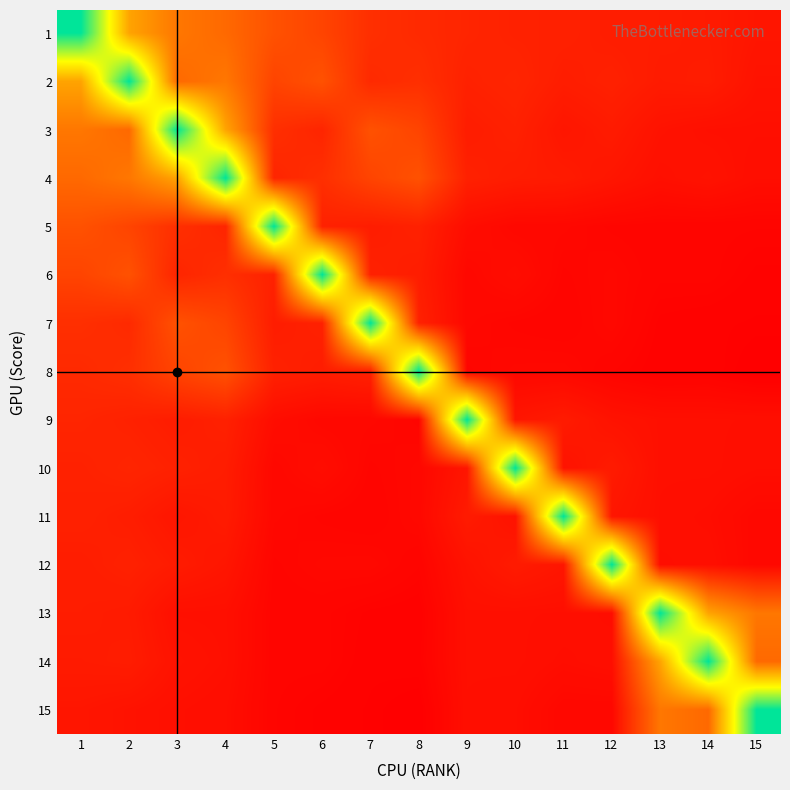

Reading right to left, list all the values displayed in this chart.

1: 15=403	14=440	13=451	12=455	11=480	10=484	9=509	8=541	7=577	6=723	5=815	4=977	3=1073	2=1383	1=2890
2: 15=382	14=451	13=440	12=480	11=455	10=509	9=484	8=577	7=541	6=815	5=723	4=1073	3=977	2=2890	1=1383
3: 15=360	14=362	13=382	12=440	11=403	10=480	9=451	8=723	7=815	6=509	5=577	4=1383	3=2890	2=977	1=1073
4: 15=349	14=382	13=362	12=403	11=440	10=451	9=480	8=815	7=723	6=577	5=509	4=2890	3=1383	2=1073	1=977
5: 15=287	14=289	13=290	12=294	11=309	10=311	9=344	8=480	7=455	6=484	5=2890	4=509	3=577	2=723	1=815
6: 15=273	14=290	13=289	12=309	11=294	10=344	9=311	8=455	7=480	6=2890	5=484	4=577	3=509	2=815	1=723
7: 15=264	14=268	13=273	12=311	11=287	10=294	9=309	8=484	7=2890	6=480	5=455	4=723	3=815	2=541	1=577
8: 15=250	14=273	13=268	12=287	11=311	10=309	9=294	8=2890	7=484	6=455	5=480	4=815	3=723	2=577	1=541
9: 15=357	14=360	13=362	12=382	11=440	10=403	9=2890	8=294	7=309	6=311	5=344	4=480	3=451	2=484	1=509
10: 15=349	14=362	13=360	12=440	11=382	10=2890	9=403	8=309	7=294	6=344	5=311	4=451	3=480	2=509	1=484
11: 15=311	14=344	13=357	12=403	11=2890	10=382	9=440	8=311	7=287	6=294	5=309	4=440	3=403	2=455	1=480
12: 15=309	14=357	13=344	12=2890	11=403	10=440	9=382	8=287	7=311	6=309	5=294	4=403	3=440	2=480	1=455
13: 15=1073	14=1383	13=2890	12=344	11=357	10=360	9=362	8=268	7=273	6=289	5=290	4=360	3=362	2=440	1=451
14: 15=977	14=2890	13=1383	12=357	11=344	10=362	9=360	8=273	7=268	6=290	5=289	4=362	3=382	2=451	1=440
15: 15=2890	14=977	13=1073	12=309	11=309	10=349	9=357	8=250	7=264	6=273	5=287	4=349	3=360	2=382	1=403